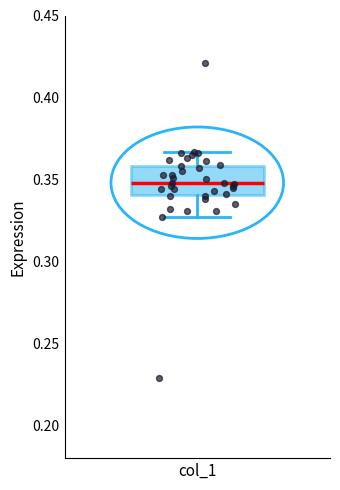

Transcribe this box plot: give where the median line is, the range the box spans, and where the two whiskers end, as read against the y-axis. The values are not printed on the chart, so give them approximately, as read against the axis.

median 0.350, box 0.340 to 0.360, whiskers 0.325 to 0.365